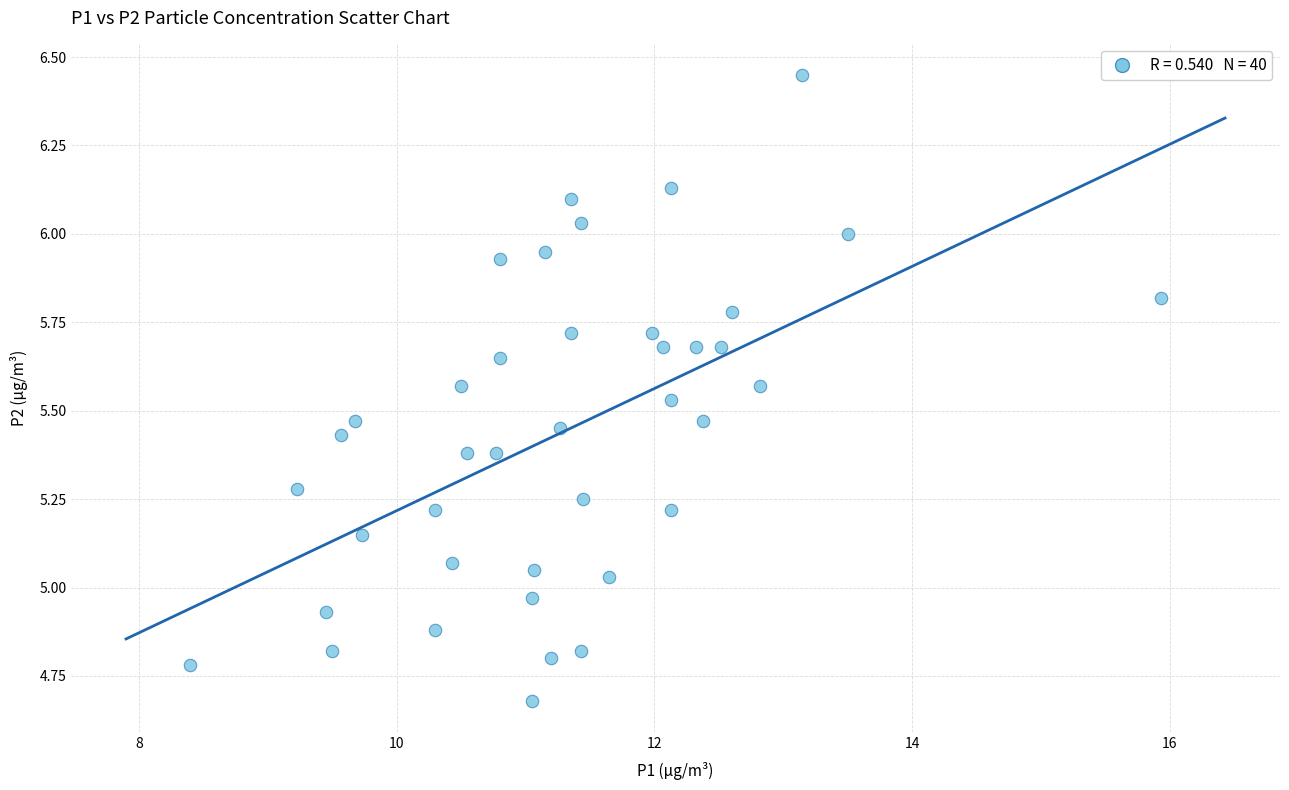

What is the range of Y values (max minus min)?

1.8